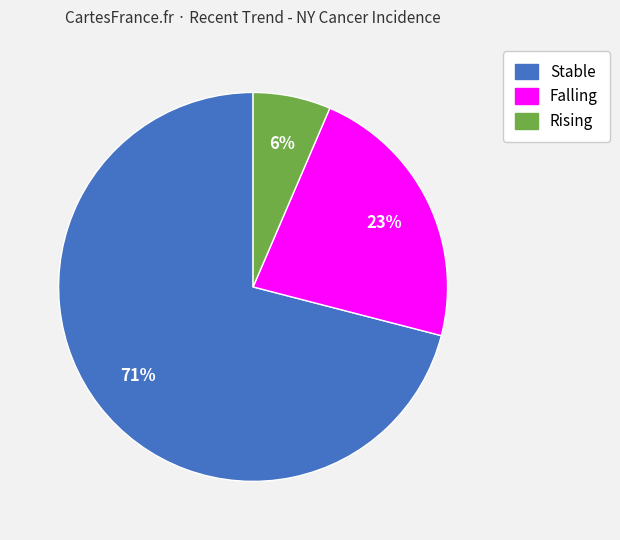

To the nearest percent, what is the combined percentage of Falling and Stable?

94%